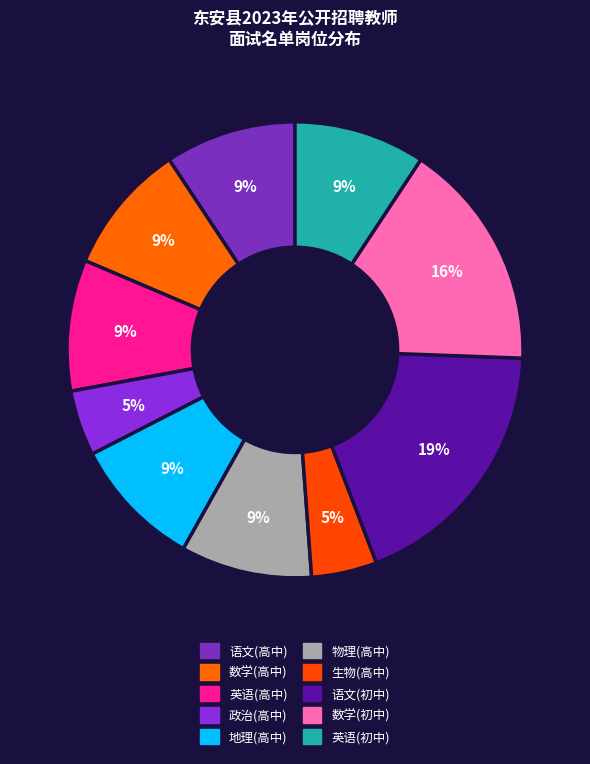

Is there a majority slice in this chart?

No